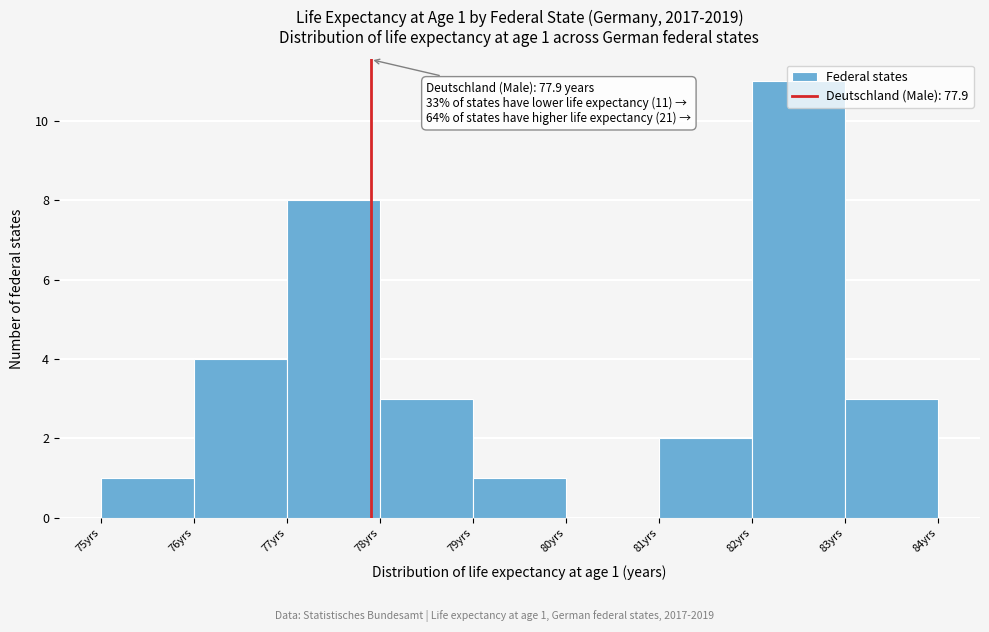

Which range on the x-axis has the tallest bar?

82 to 83